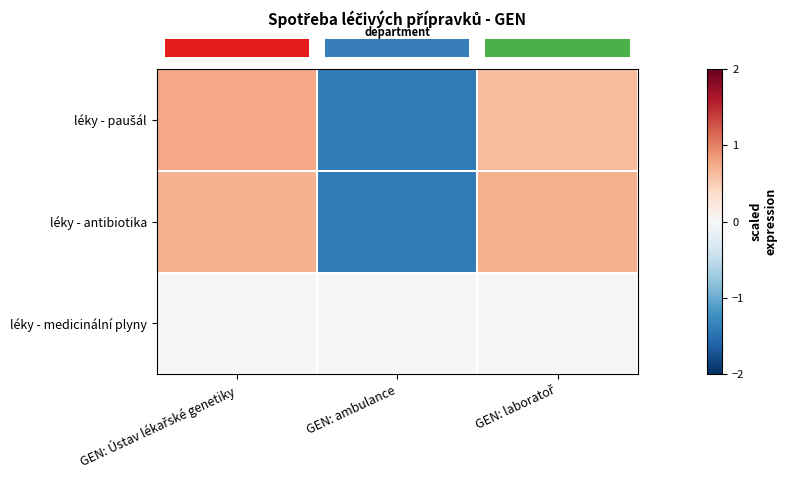

What is the maximum value shown in the chart?

0.8